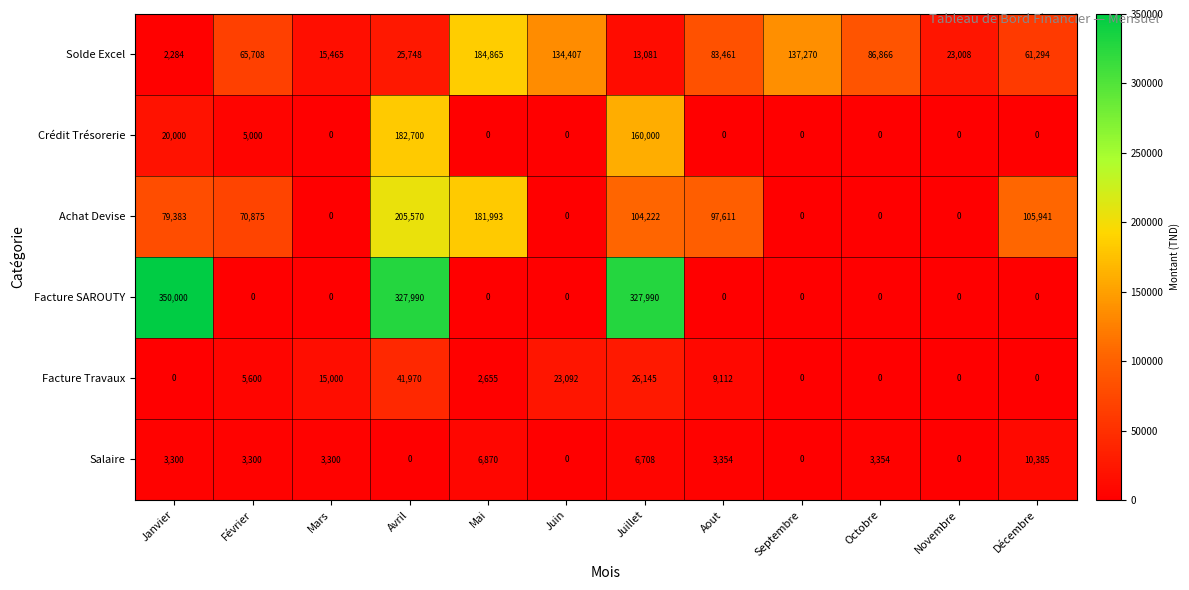

What is the difference between the second highest and minimum values in the Facture SAROUTY series?

327990